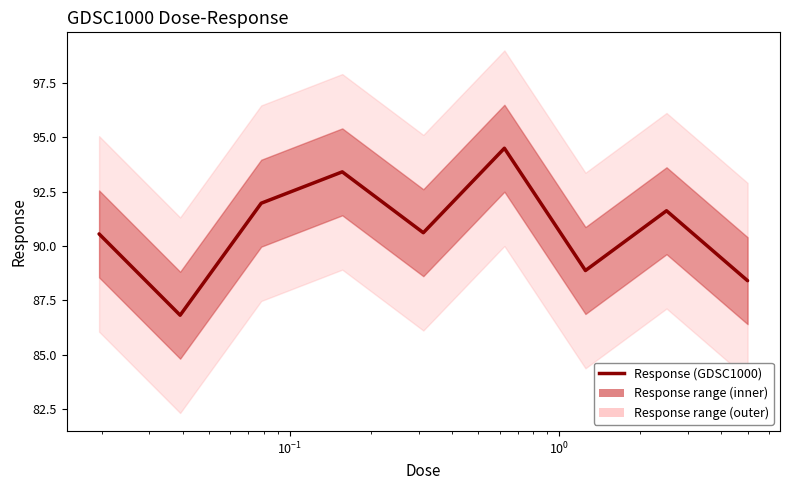

The value at $\mathdefault{10^{-3}}$ is 158.1. True or false?

False